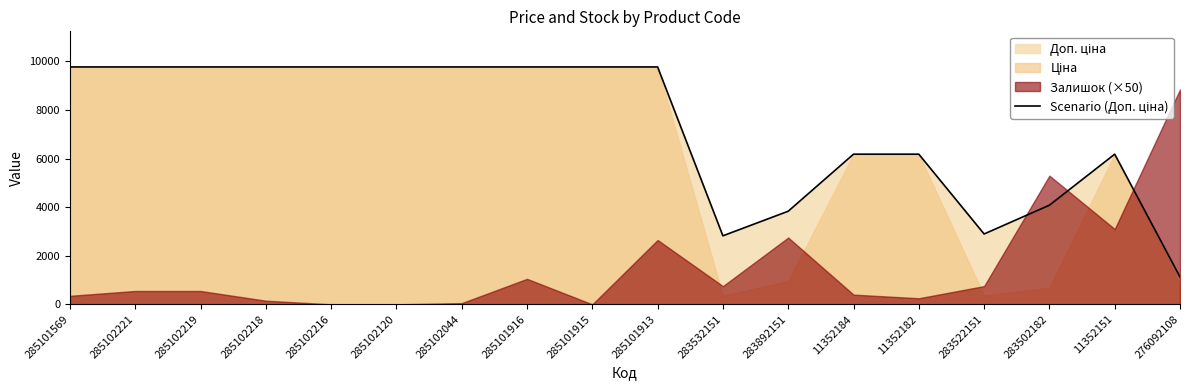

Where is the first local maximum?

11352151